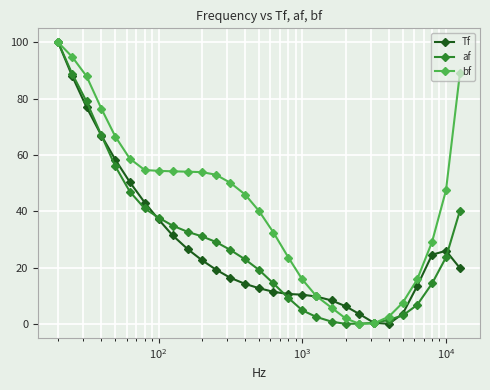

At how many categories does at least one series exceed 61?

6